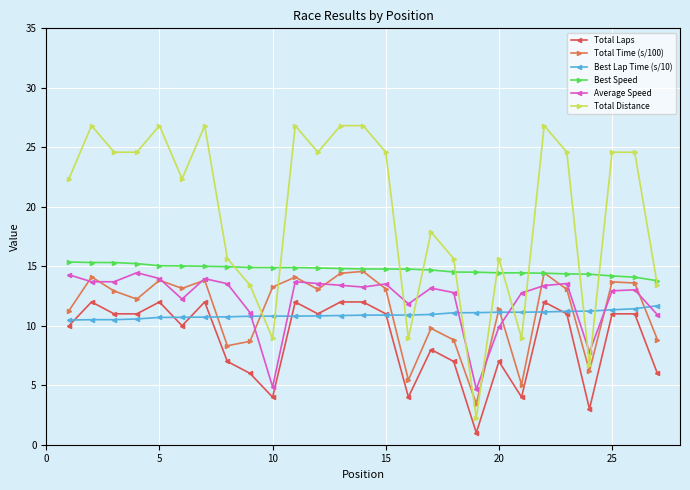

How many series are shown in this chart?

6